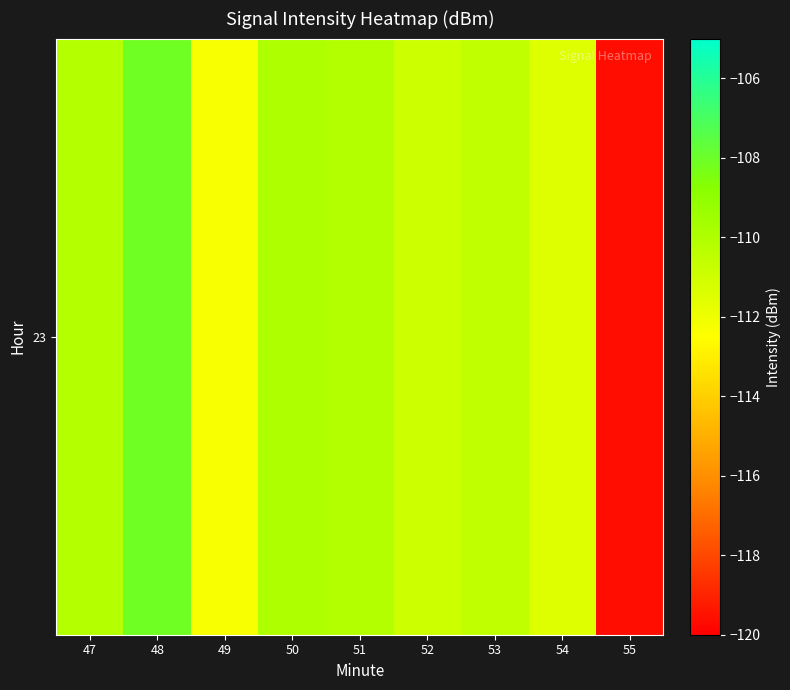

What is the average value?

-111.5